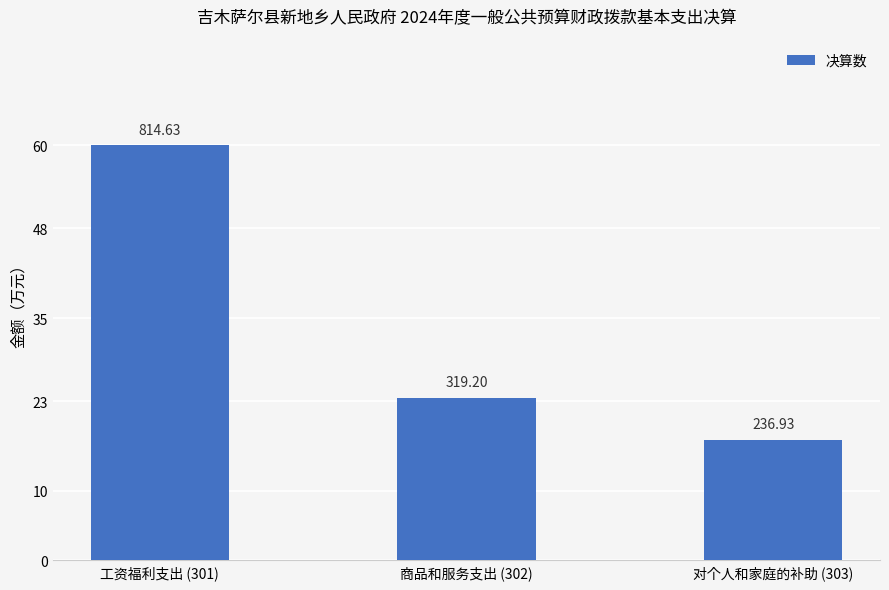

At which category does the chart reach its peak across all series?

工资福利支出 (301)